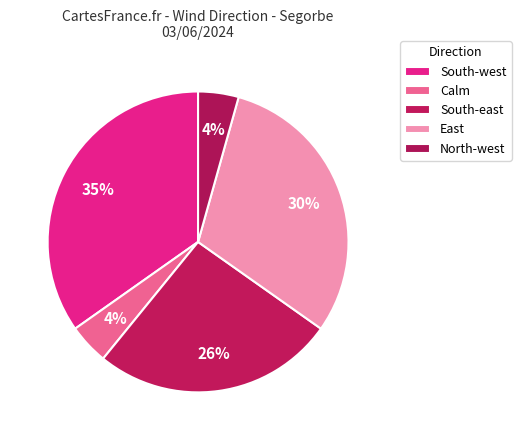

Count the number of slices in the pie.

5